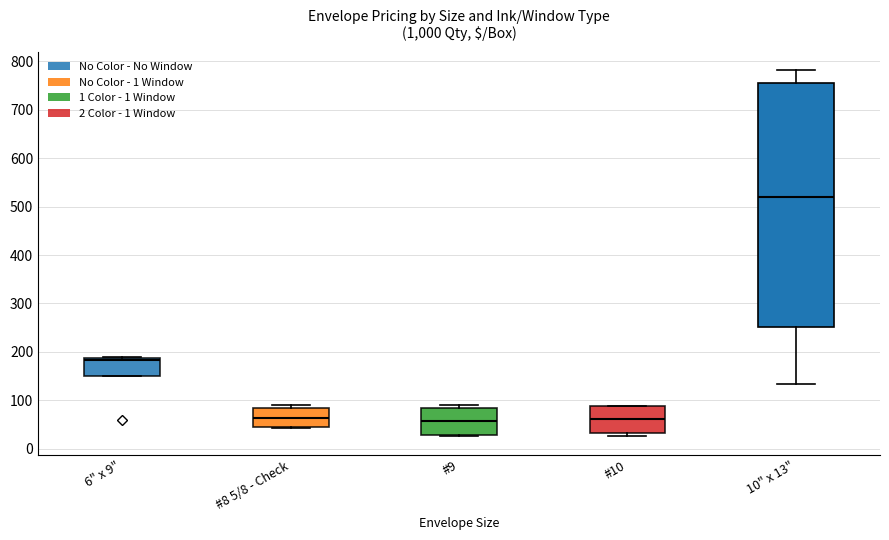

Reading left to right, transcribe this box plot: for each box, give where its median line is, the range the box spans, and where its two whiskers end, as read against the y-axis. The values are not printed on the chart, so give them approximately, as read against the axis.

6" x 9": median 180, box 150 to 190, whiskers 150 to 190
#8 5/8 - Check: median 60, box 40 to 90, whiskers 40 to 90 (just above the box's upper edge)
#9: median 60, box 30 to 90, whiskers 30 to 90 (just above the box's upper edge)
#10: median 60, box 30 to 90, whiskers 30 (just below the box's lower edge) to 90
10" x 13": median 520, box 250 to 760, whiskers 130 to 780